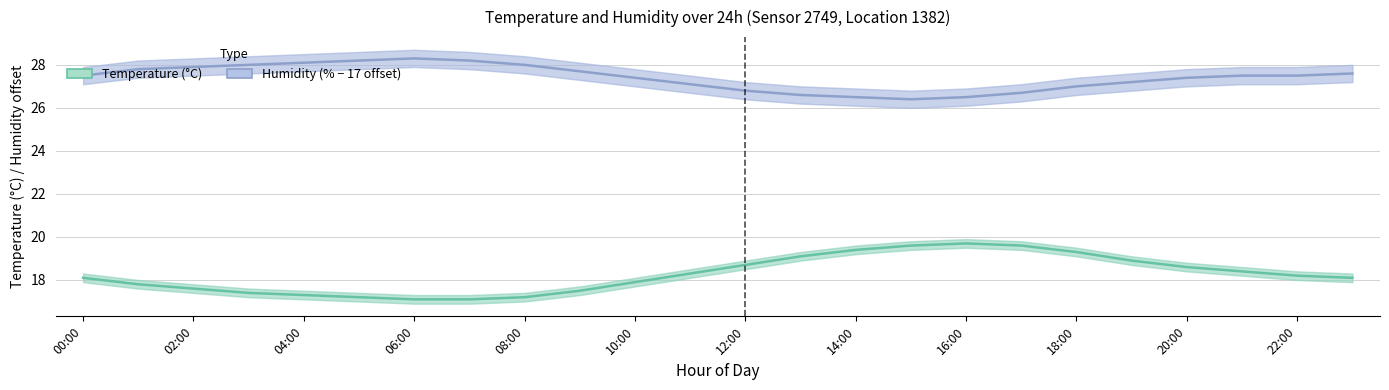

The value of Temperature (°C) at 20:00 is 12.8. True or false?

False